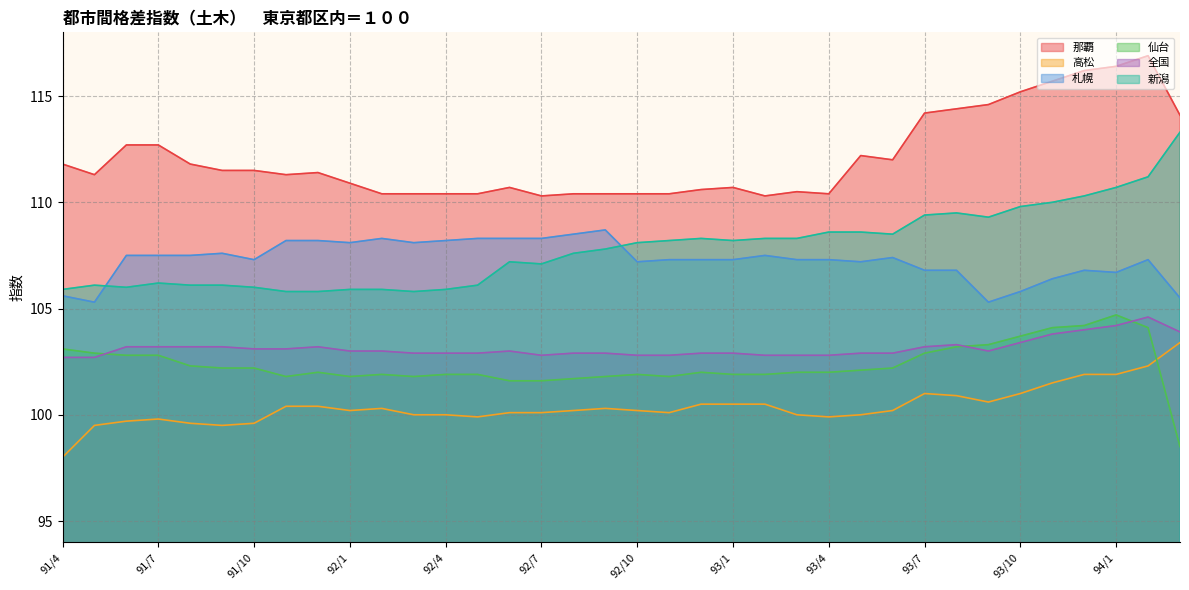

In 全国, how many points are higher than both neighbors (excluding endpoints)?

4